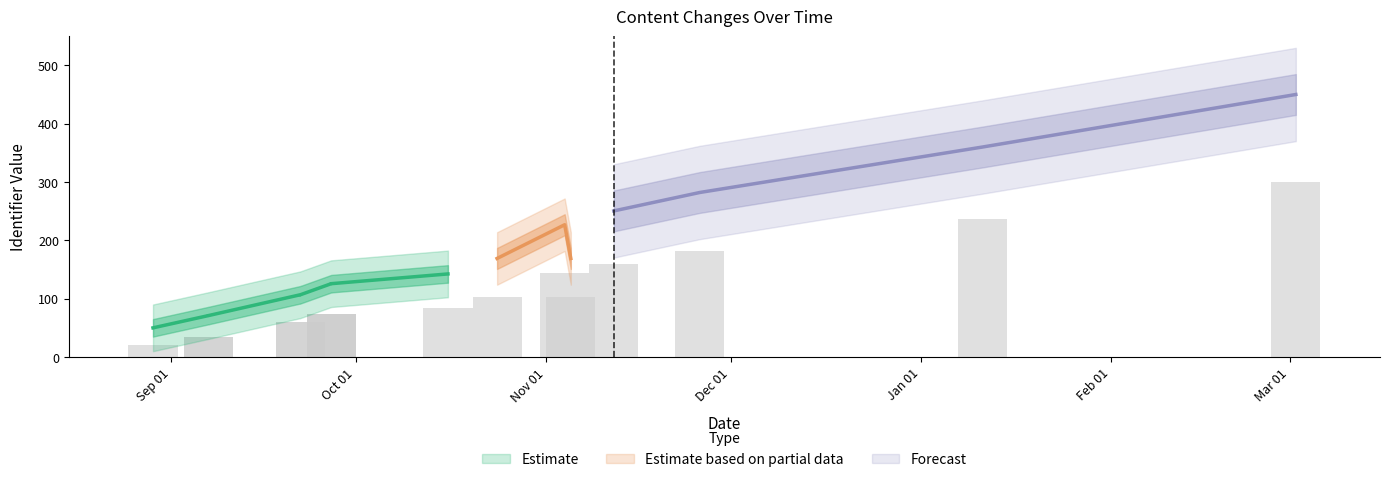

List the labels in order of value, smallest first.

2019-08-29, 2019-09-07, 2019-09-07, 2019-09-22, 2019-09-22, 2019-09-27, 2019-09-27, 2019-09-27, 2019-10-16, 2019-10-24, 2019-11-05, 2019-11-04, 2019-11-12, 2019-11-26, 2020-01-11, 2020-03-02